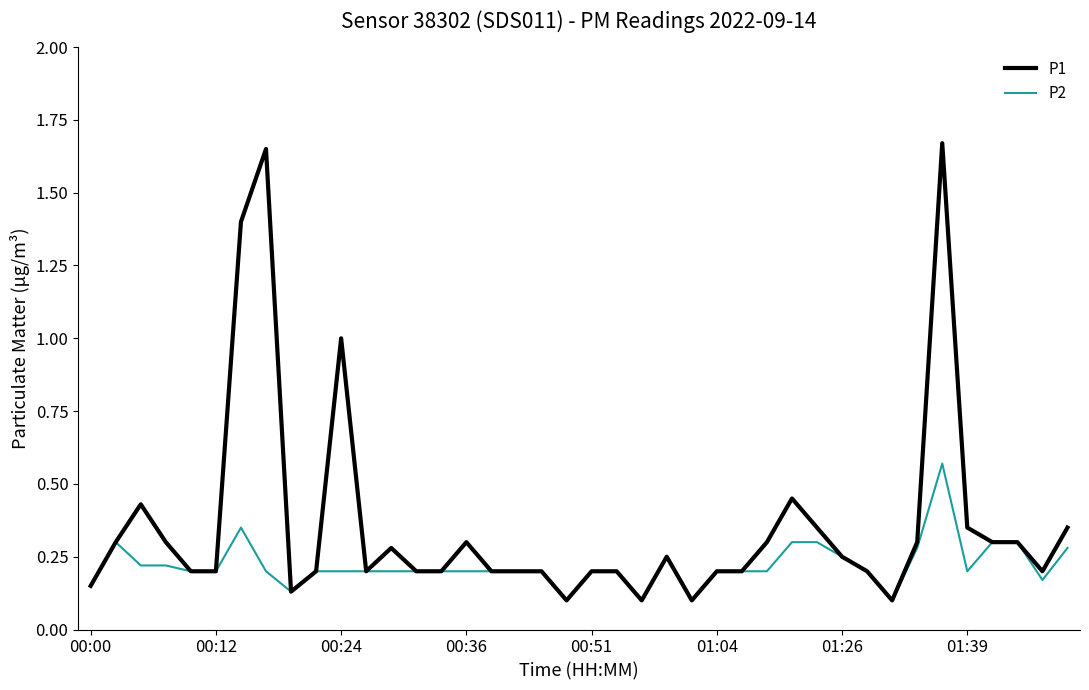

List the series in order of their peak value, highest first.

P1, P2